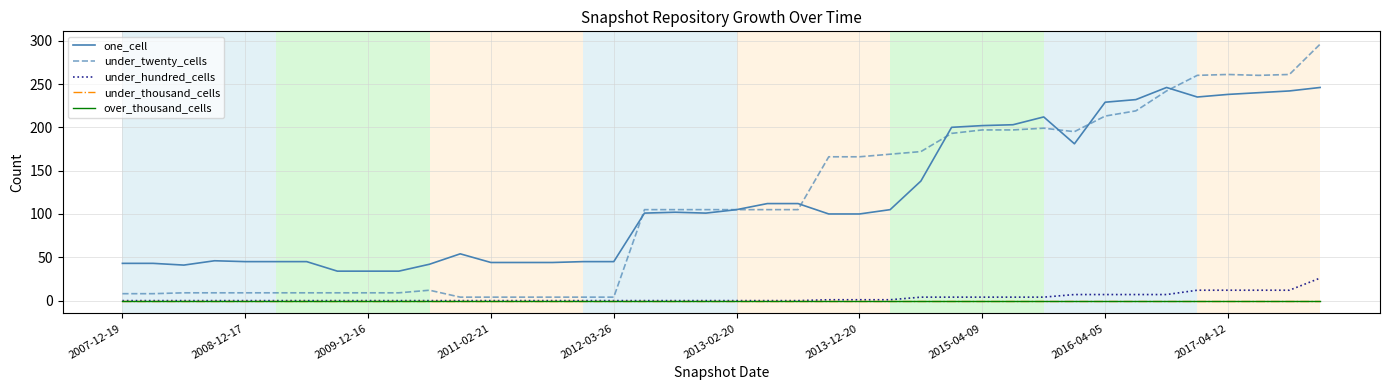

Is this an area chart (filled region under the line)?

No